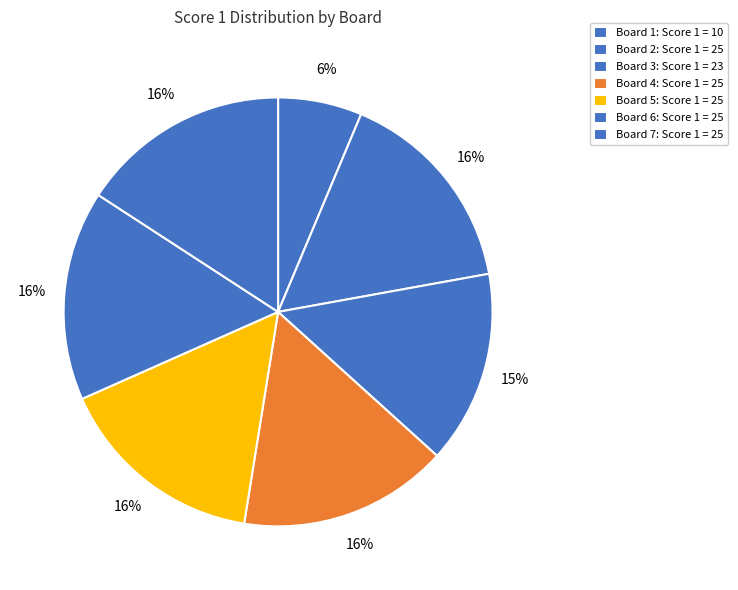

Which category has the smallest portion of the pie?

Board 1